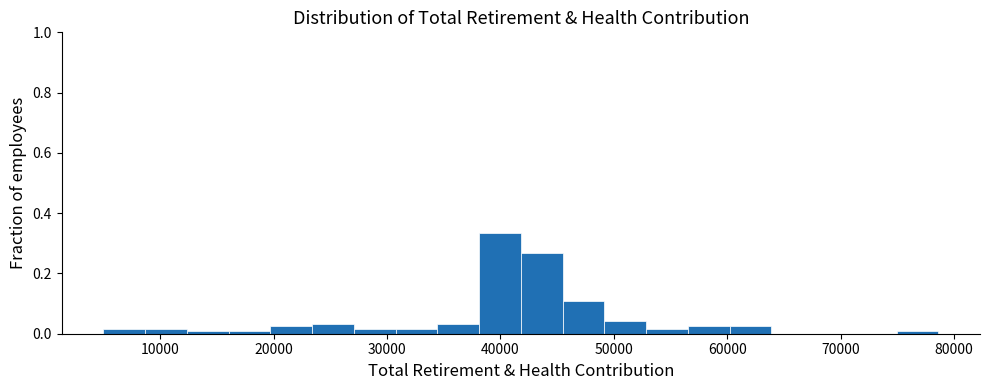

Read against the x-axis, roughly where is the centre of the tallest bar?

40000